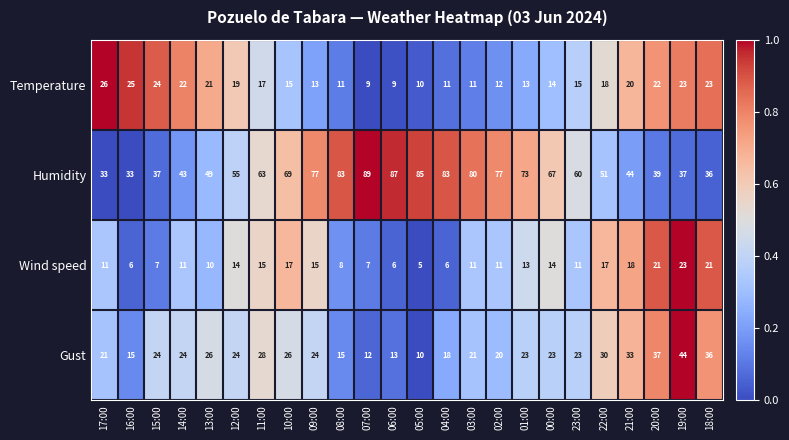

What is the sum of the Gust values at 00:00 and 02:00?

43